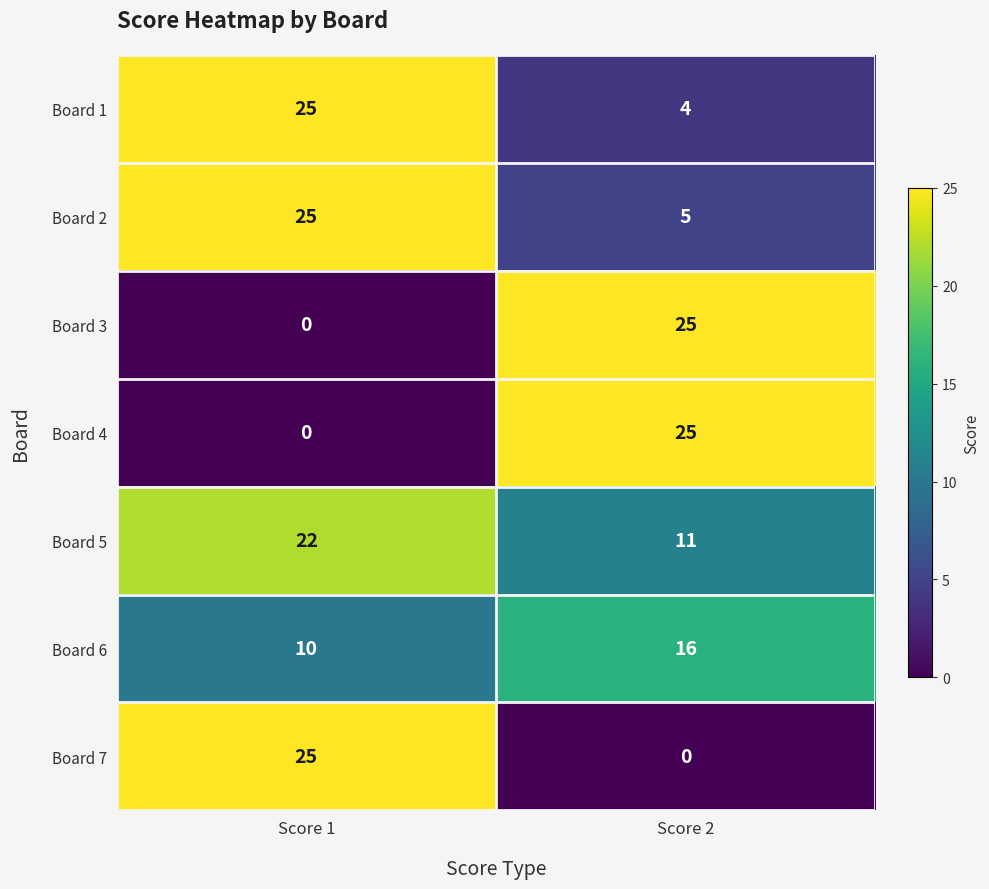

True or false: Board 4 has a value of 43 at Score 2.

False